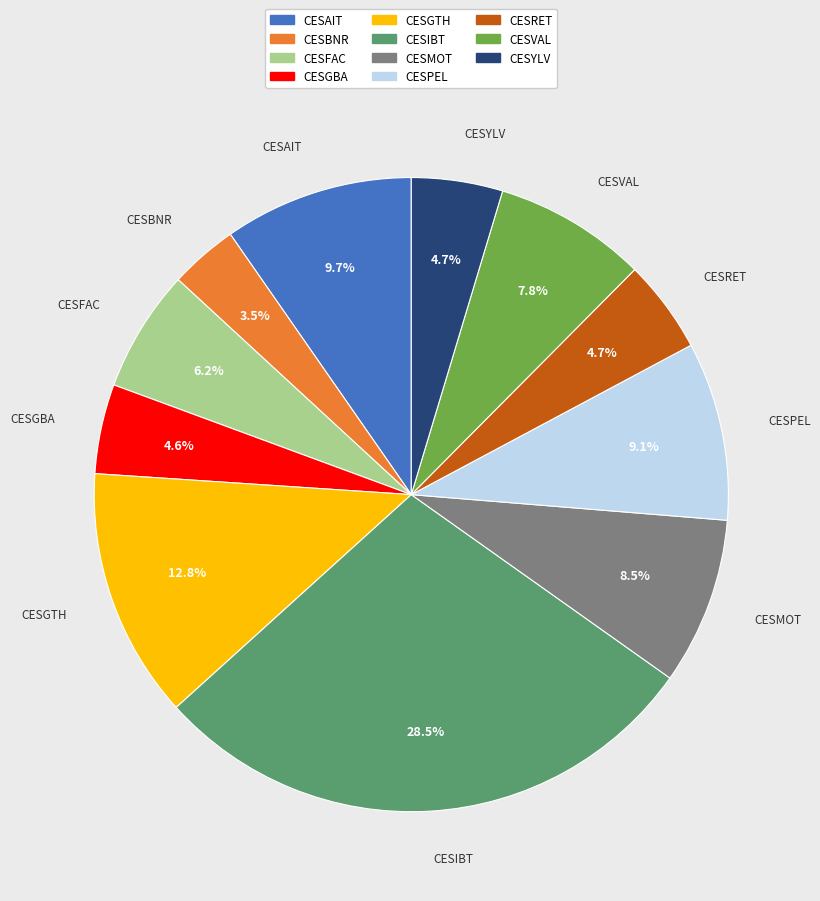

What percentage do CESMOT and CESGTH together represent?

21.3%